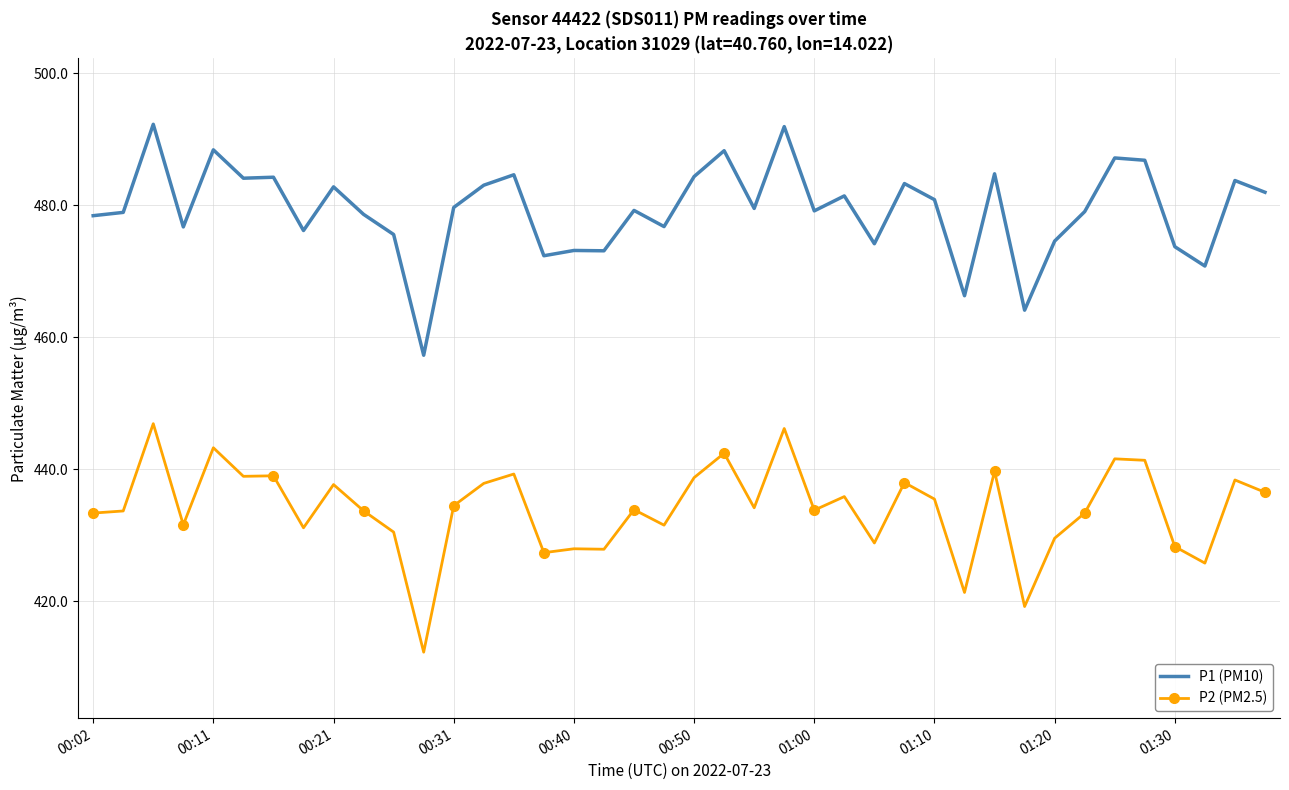

What is the difference between the maximum and minimum values in the P2 (PM2.5) series?

34.6